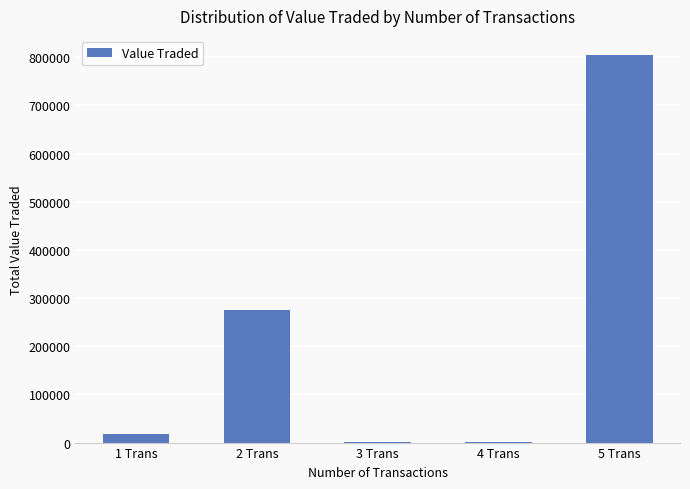

How many categories are shown in the chart?

5